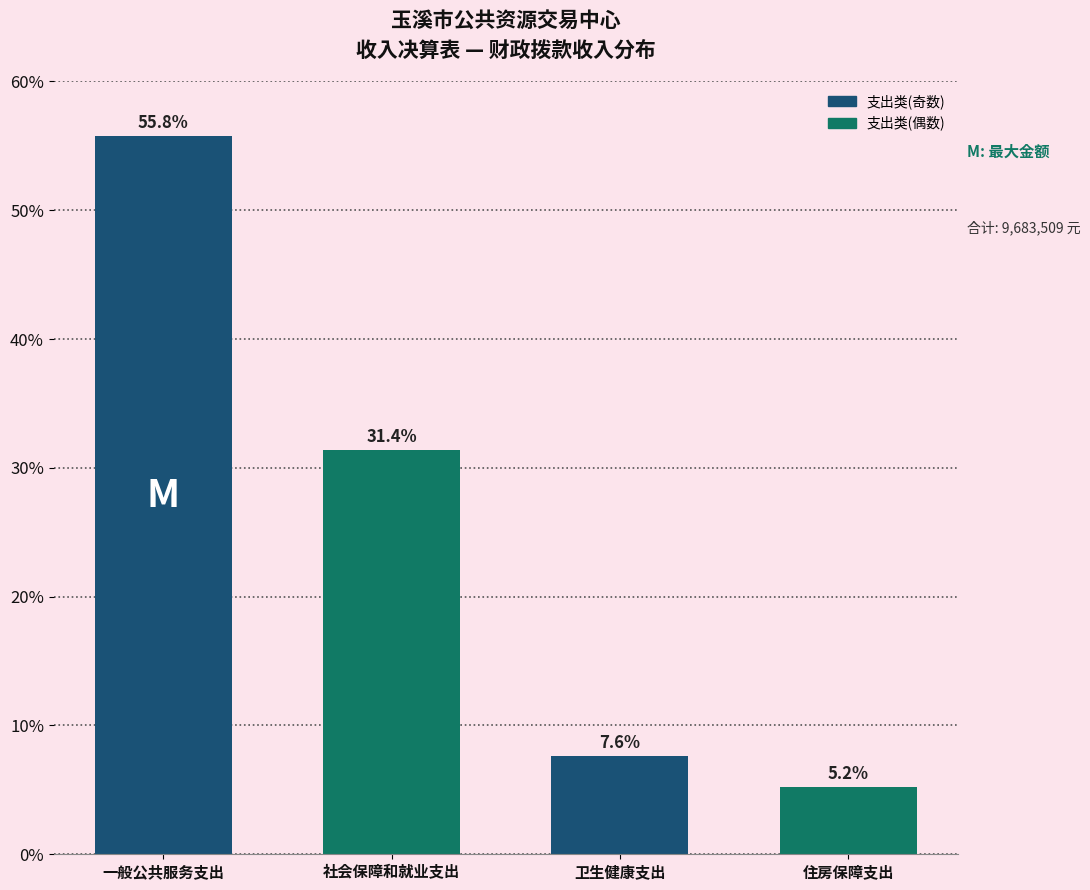

Reading left to right, what are all the values shown in this chart?

一般公共服务支出=55.8	社会保障和就业支出=31.4	卫生健康支出=7.6	住房保障支出=5.2